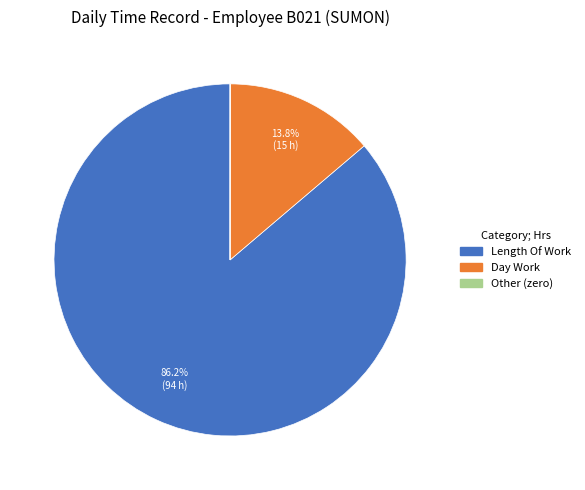

Does any single category account for the majority?

Yes